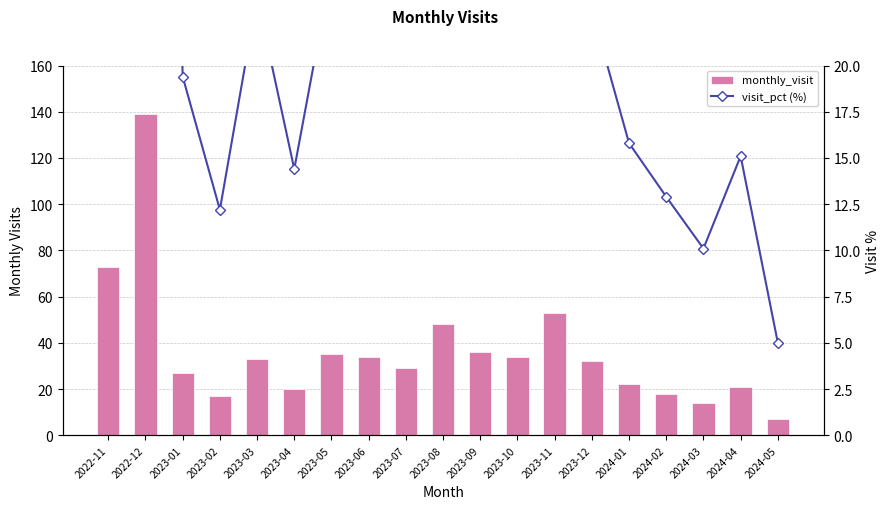

What is the lowest value of the monthly_visit series?

7.0